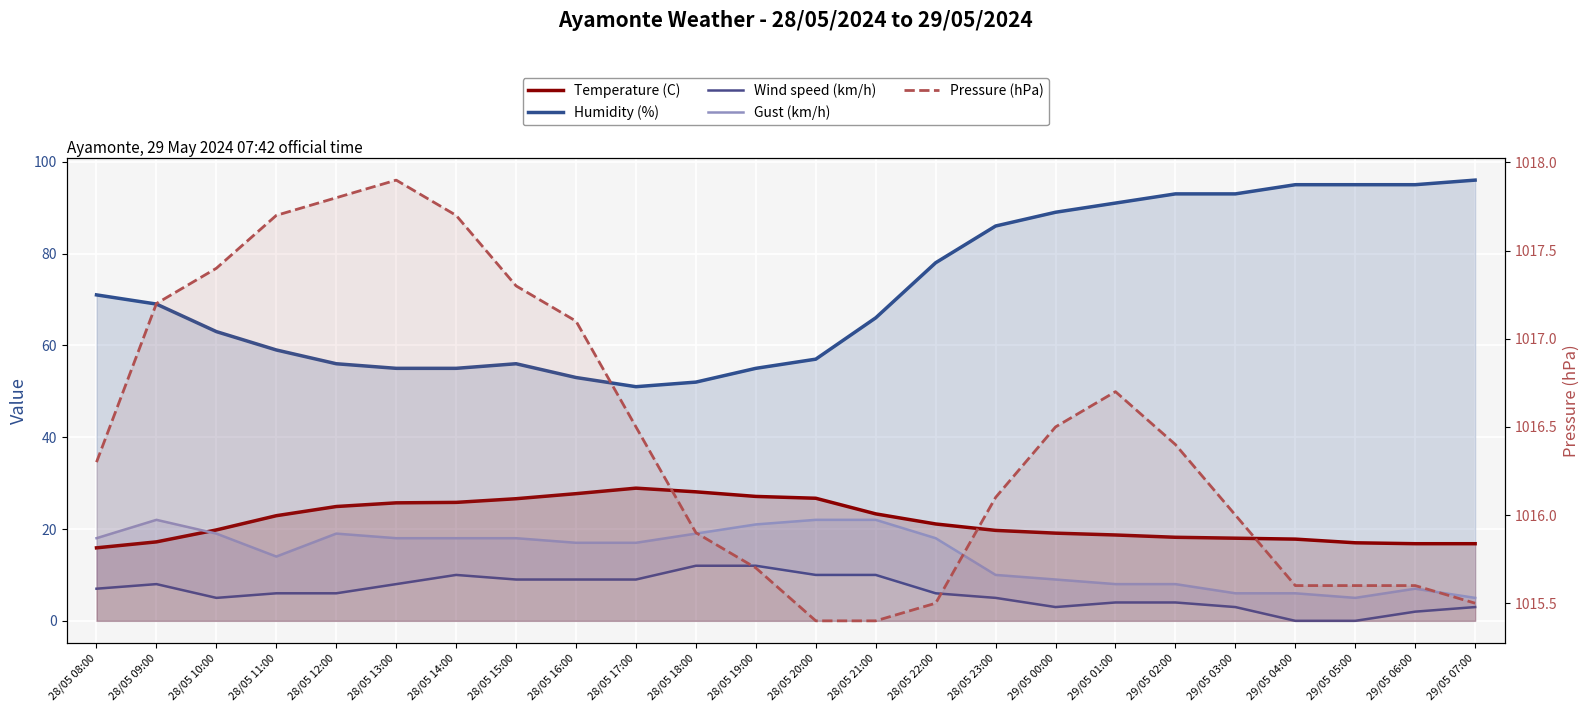

Which category has the lowest value in the Gust (km/h) series?

29/05 05:00